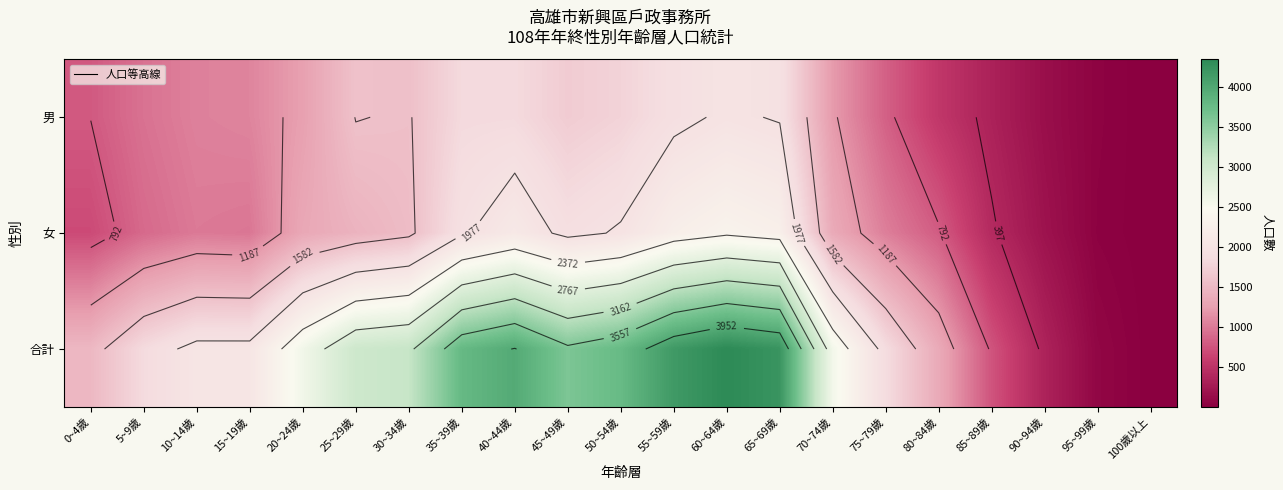

How many data points in 合計 are less than 2579?

10